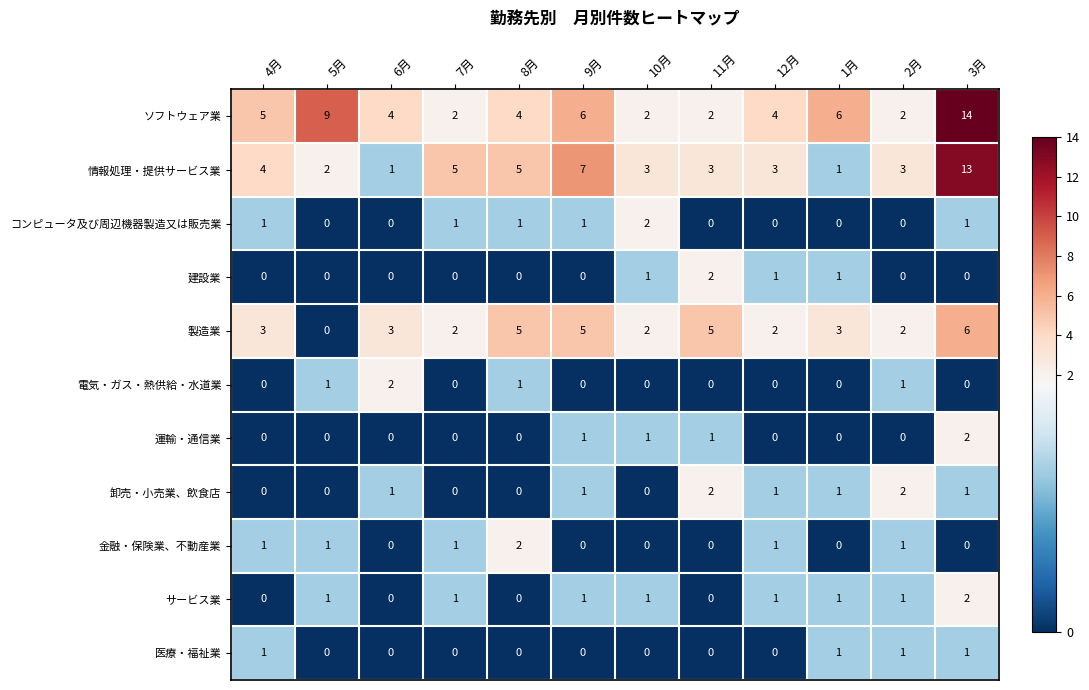

What is the difference between the 製造業 values at 8月 and 2月?

3